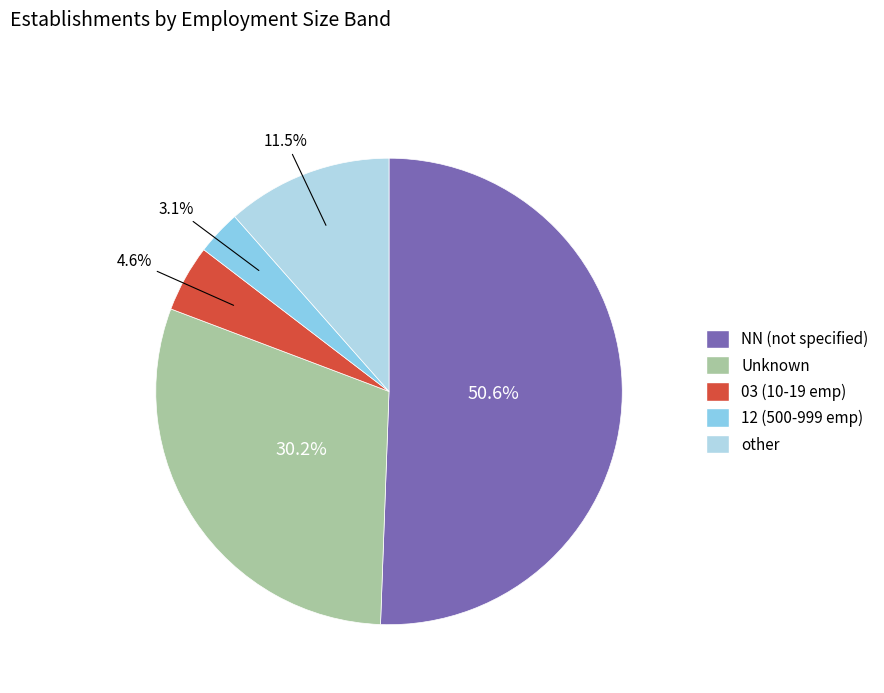

How many segments does this pie chart have?

5